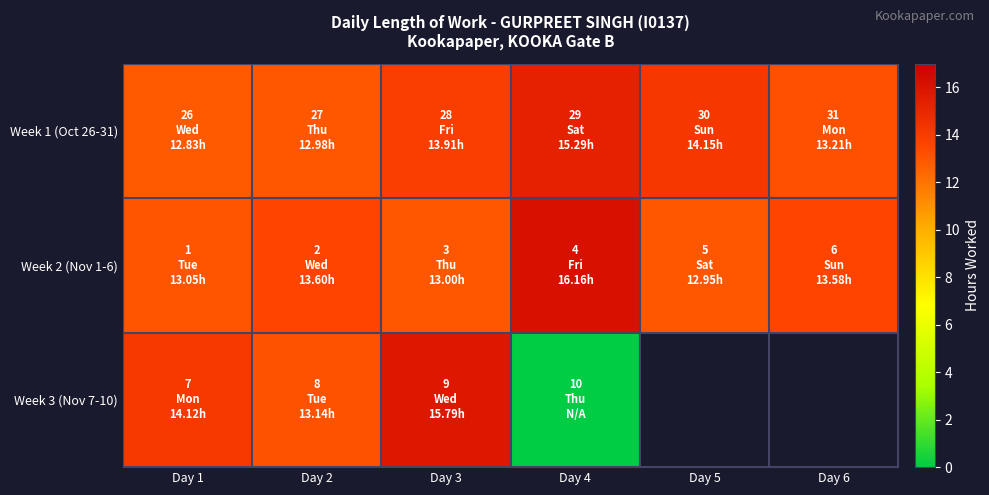

At Day 1, list the series in order from largest to smallest.

Week 3 (Nov 7-10), Week 2 (Nov 1-6), Week 1 (Oct 26-31)